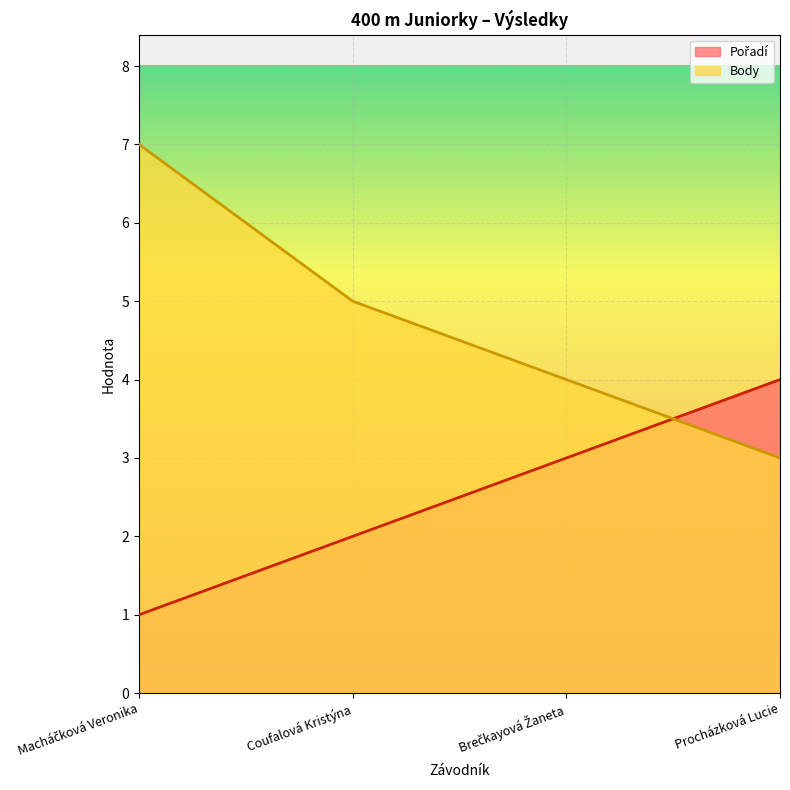

What value does the Pořadí series have at Procházková Lucie?

4